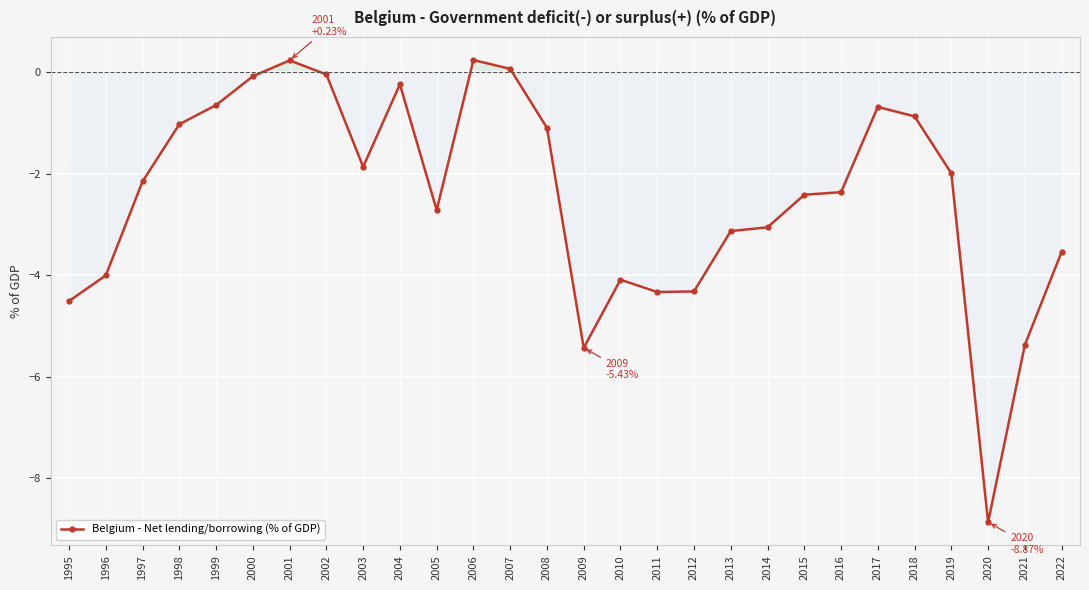

What is the minimum value shown in the chart?

-8.9